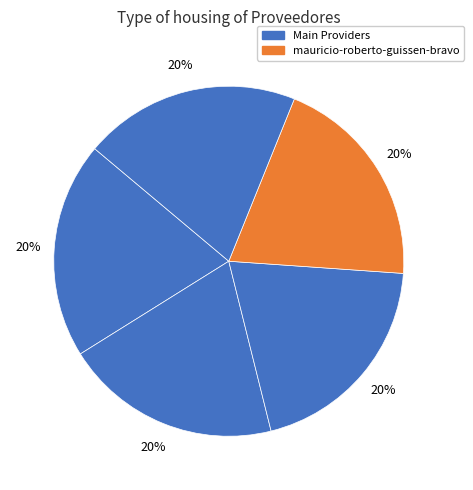

How many slices are in this pie chart?

5